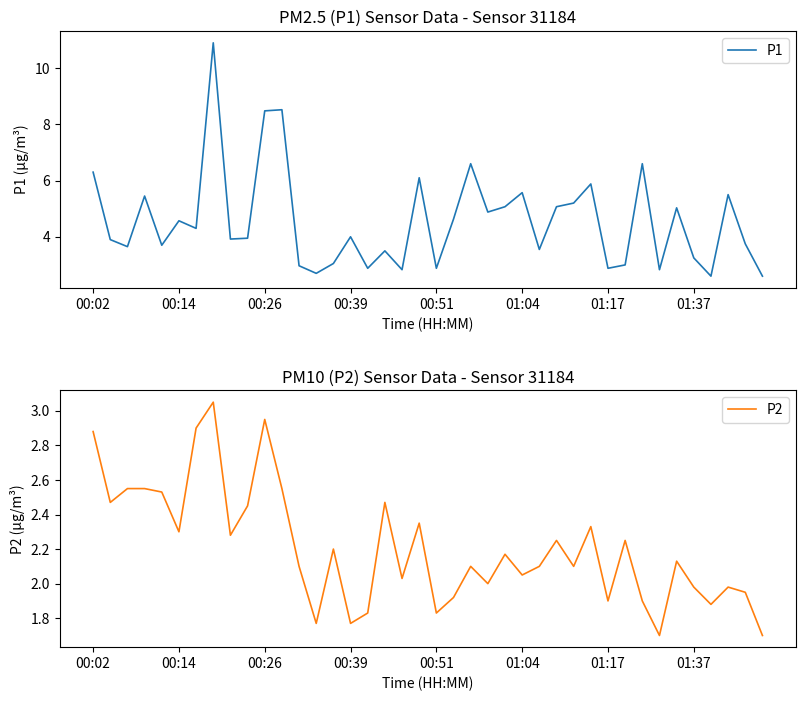

What is the highest value of the P1 series?

10.9